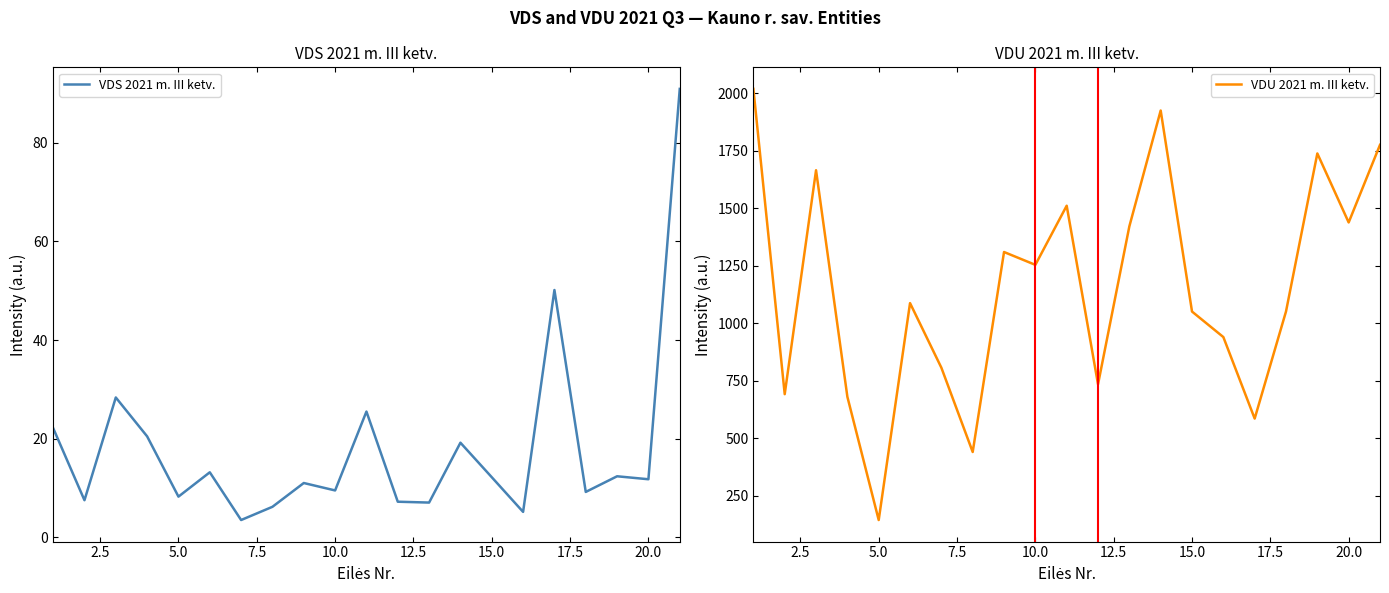

Does the chart display data point markers on the line(s)?

No